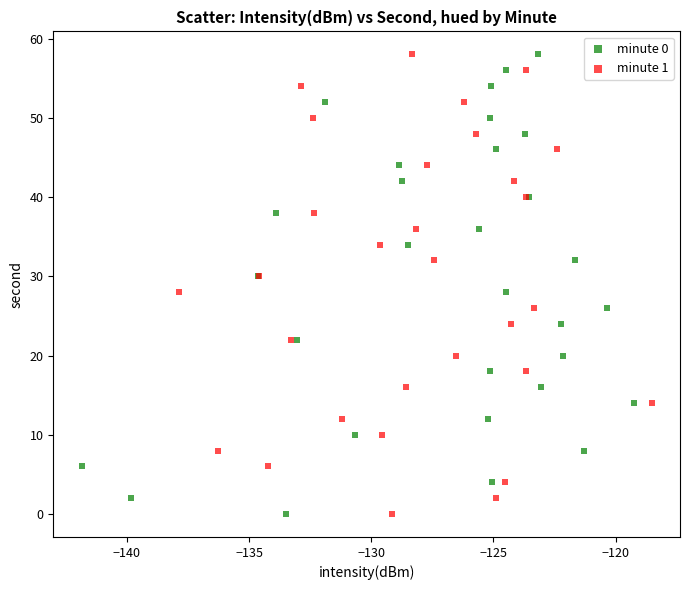

What are all the series names shown in the legend?

minute 0, minute 1